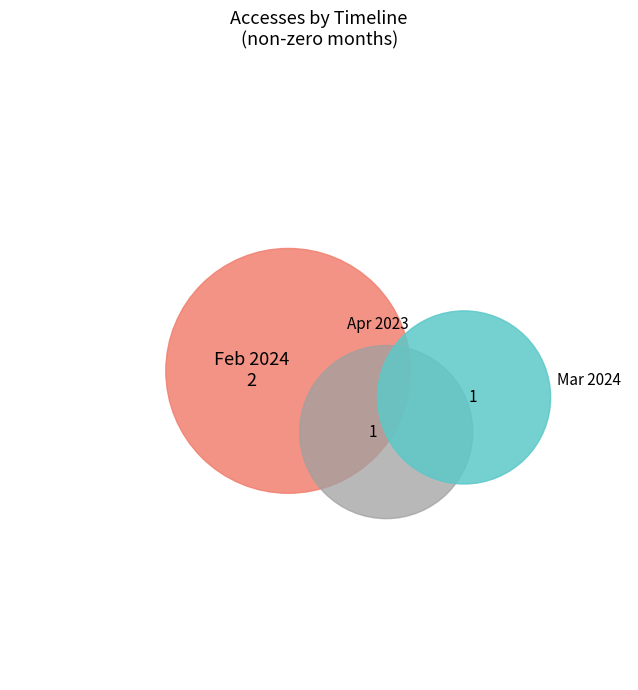

Is it true that 2024-02-01 is 58% of the pie?

False